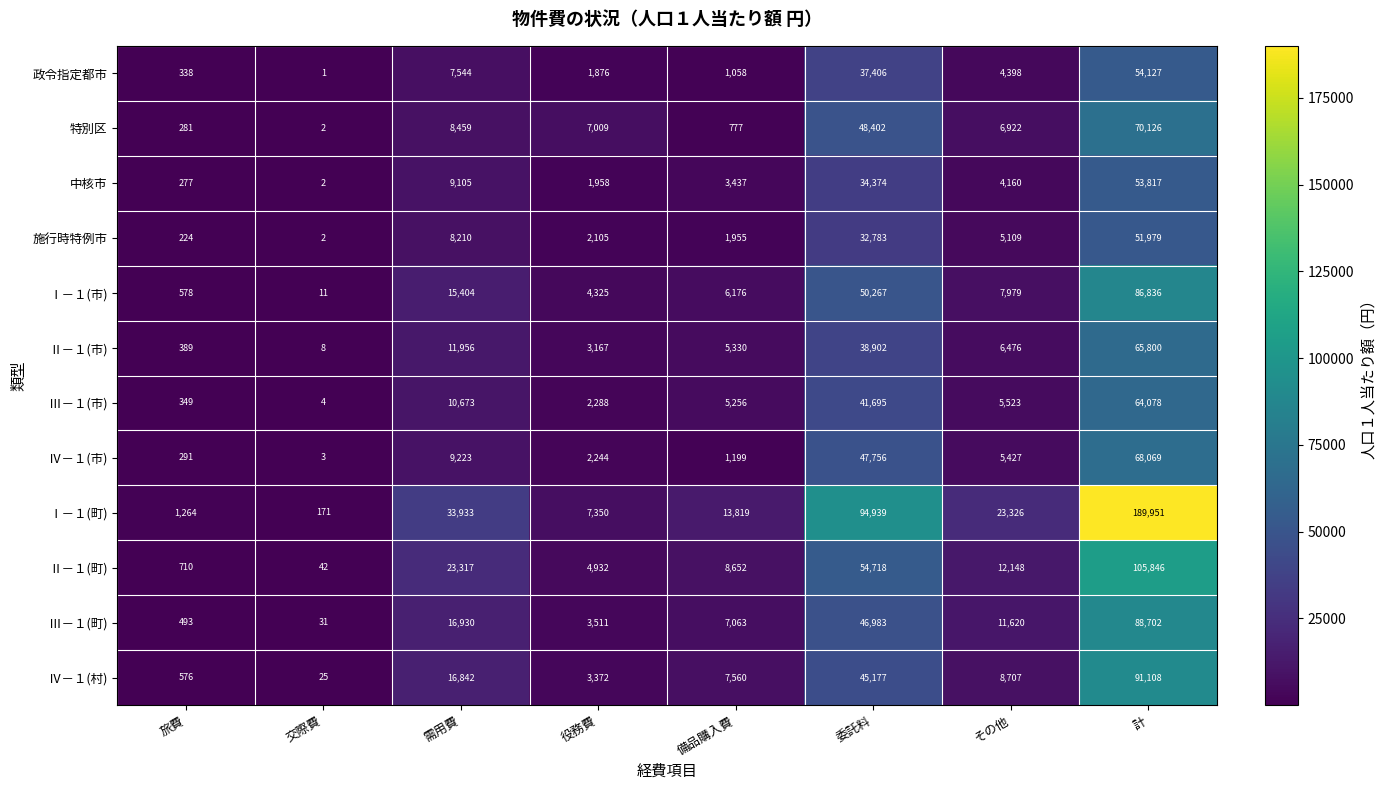

Which category has the highest value in the 特別区 series?

計